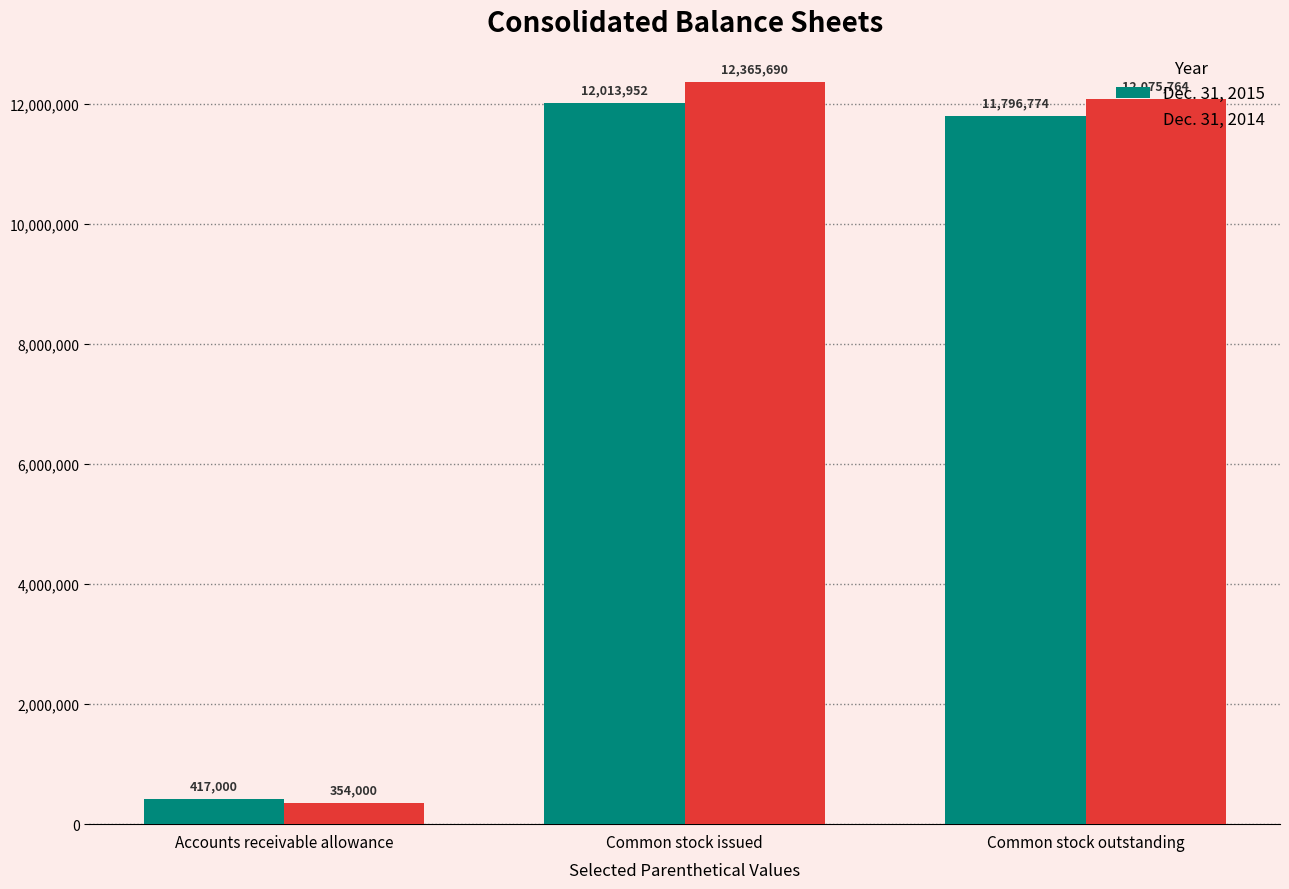

At which label does Dec. 31, 2015 first exceed 11796774?

Common stock issued